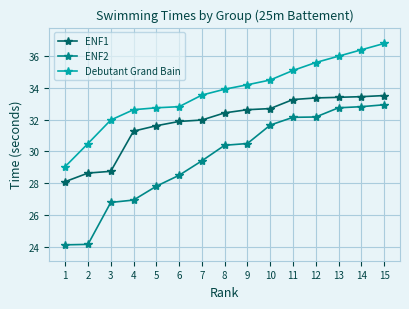

What is the highest value of the Debutant Grand Bain series?

36.8